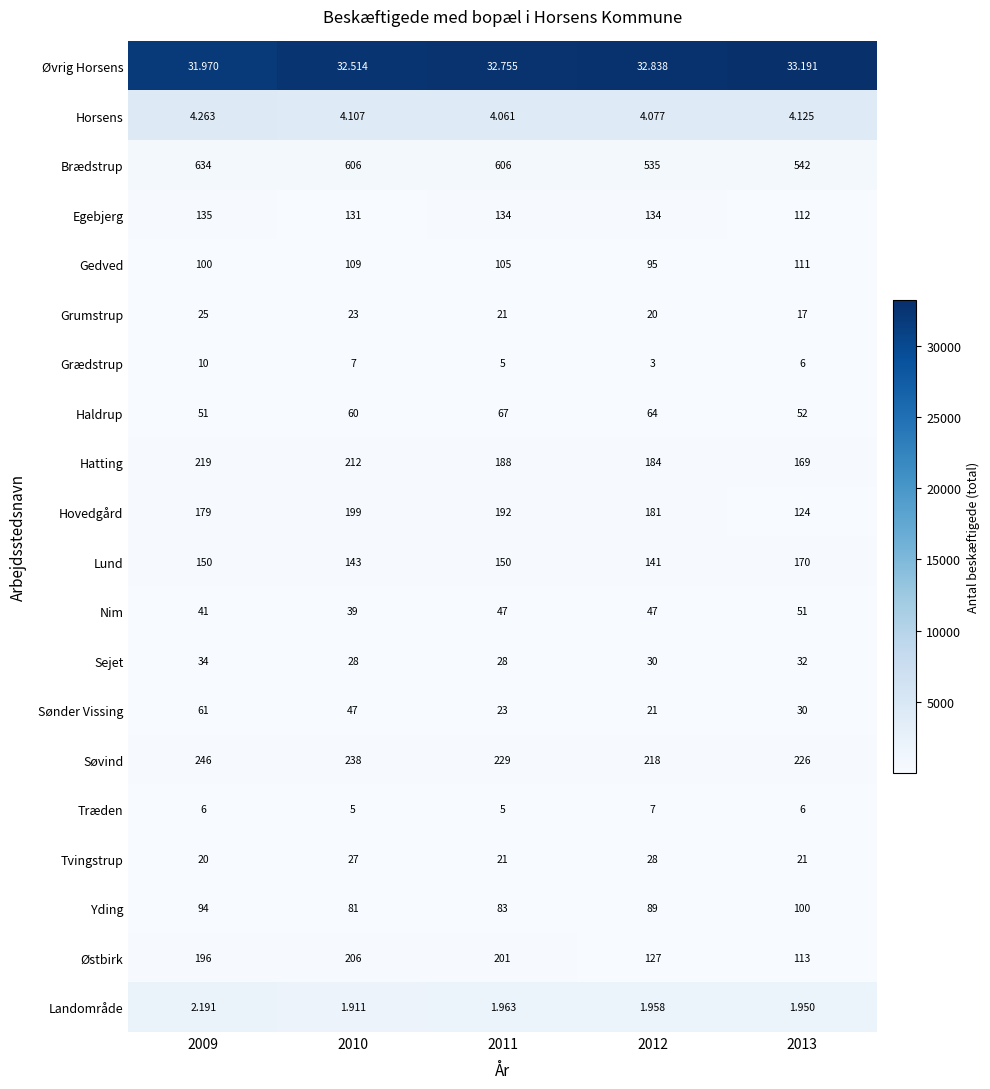

Count the number of categories in the chart.

5